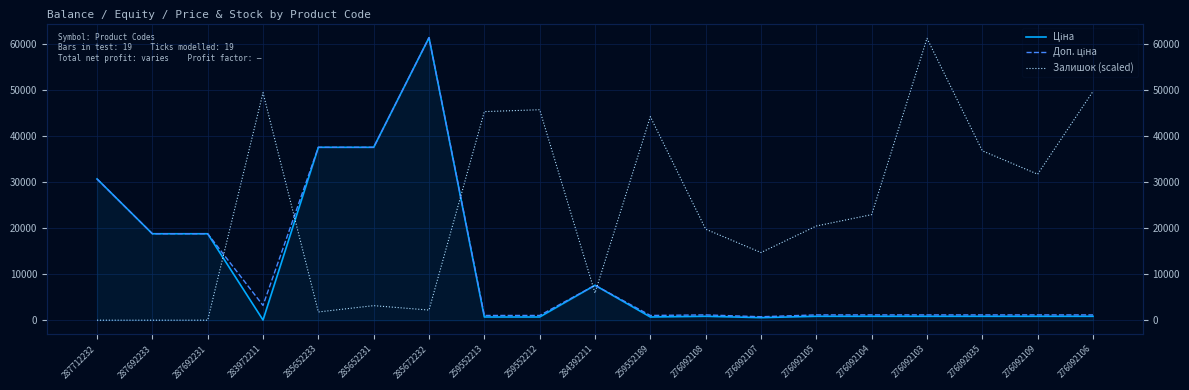

What is the difference between the Ціна values at 276092104 and 259552212?

154.7